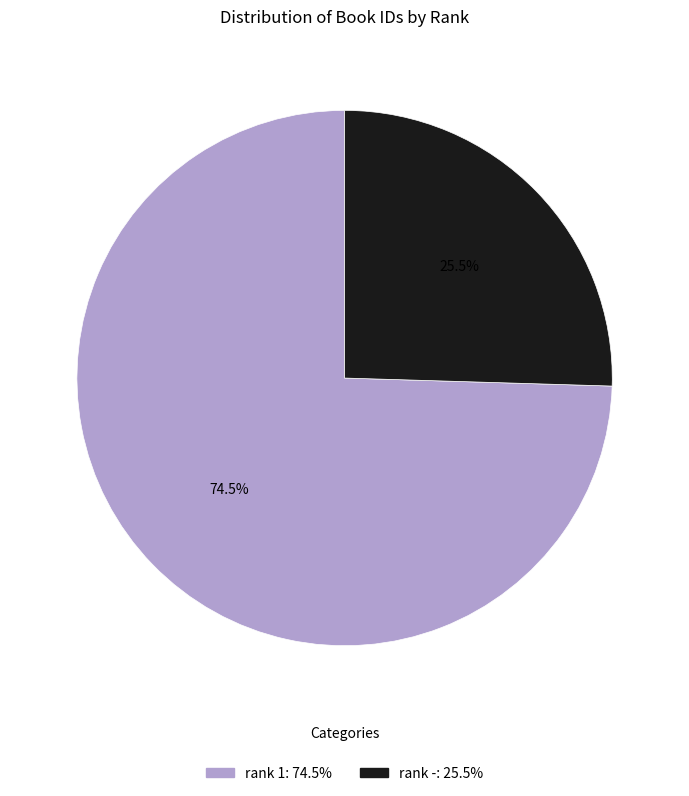

Is there a majority slice in this chart?

Yes